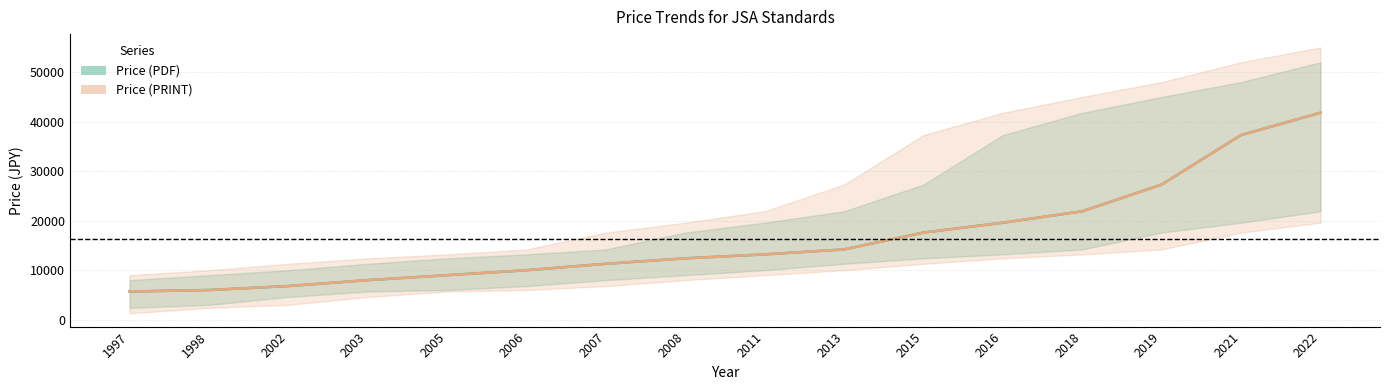

Which has a higher value, 2015 or 2003?

2015